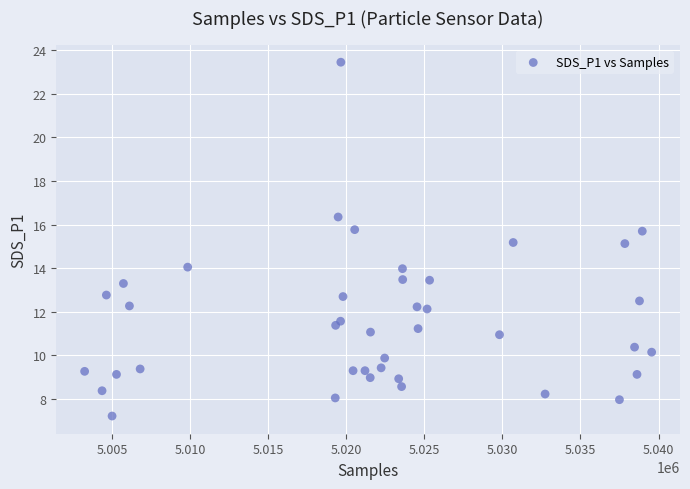

What is the range of X values (max minus min)?

36308.0